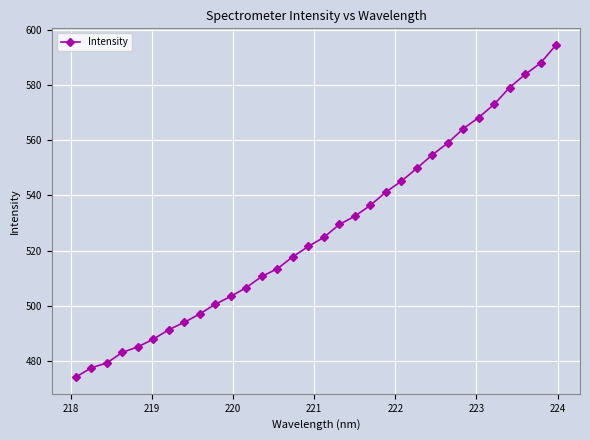

What is the value of the 6th point from the left?

488.0